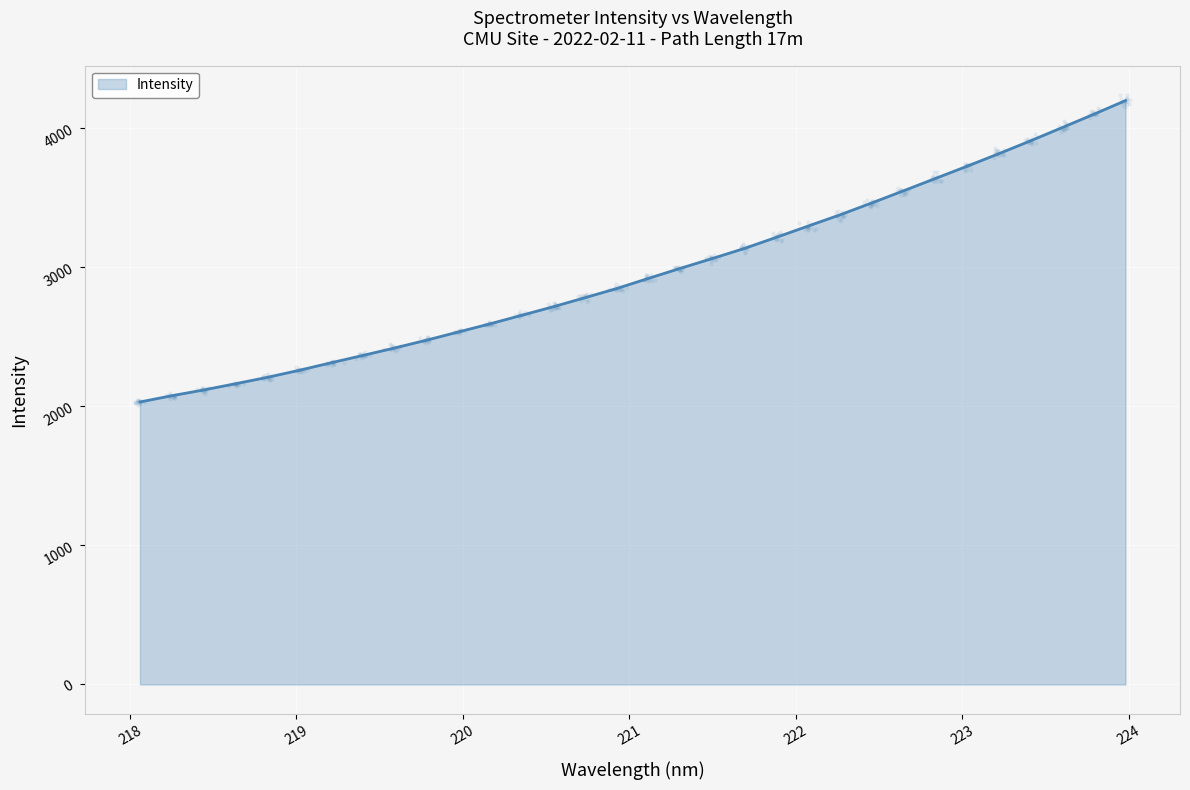

What is the ratio of the value at 222.4538 to the value at 222.8355?

1.0